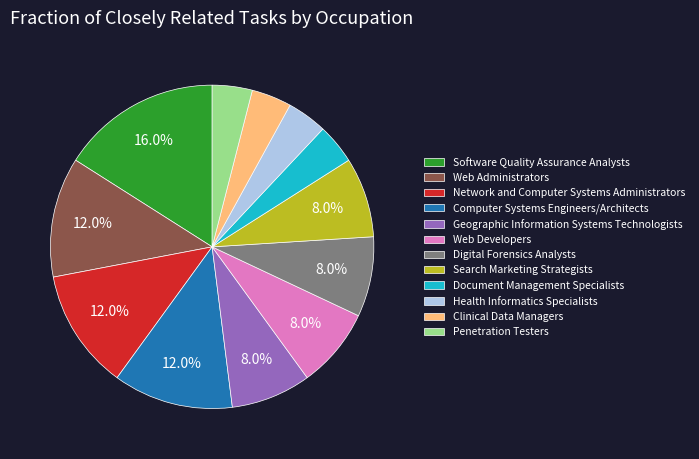

To the nearest percent, what percentage of the pie is Software Quality Assurance Analysts?

16%